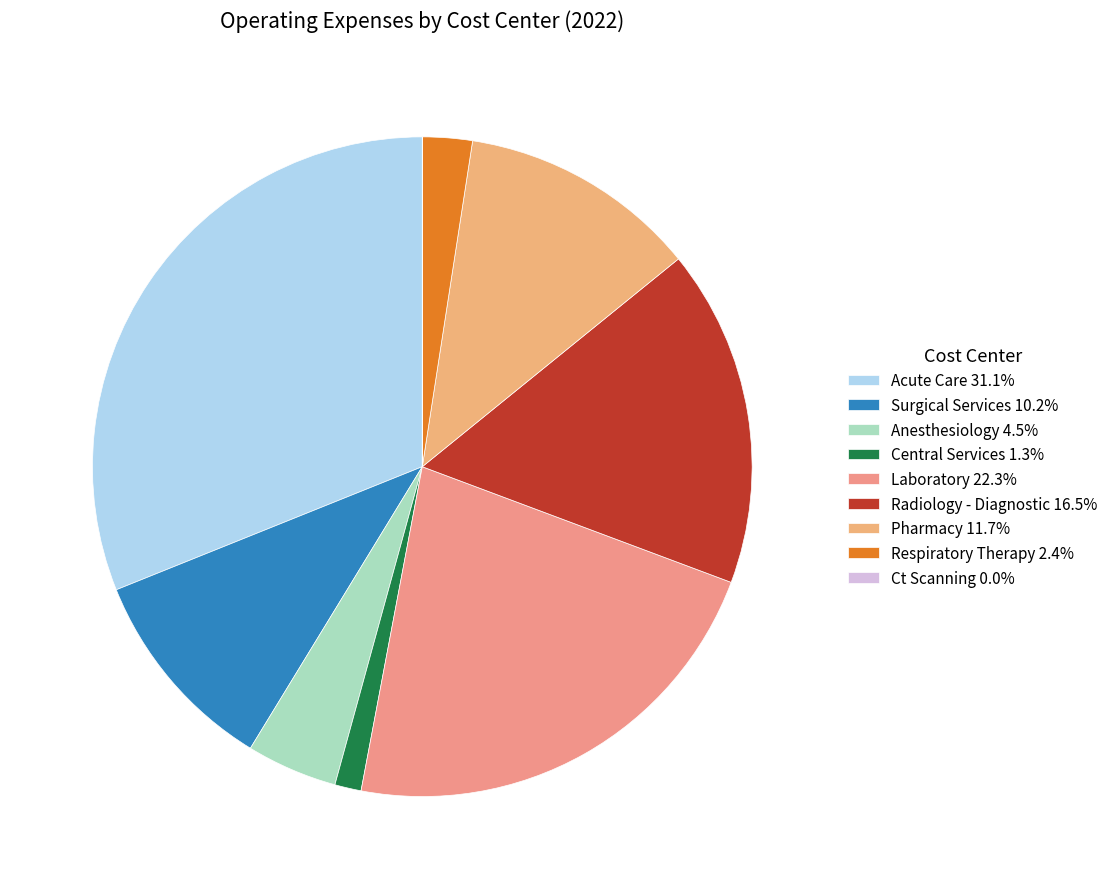

The Acute Care slice represents 36% of the pie. True or false?

False